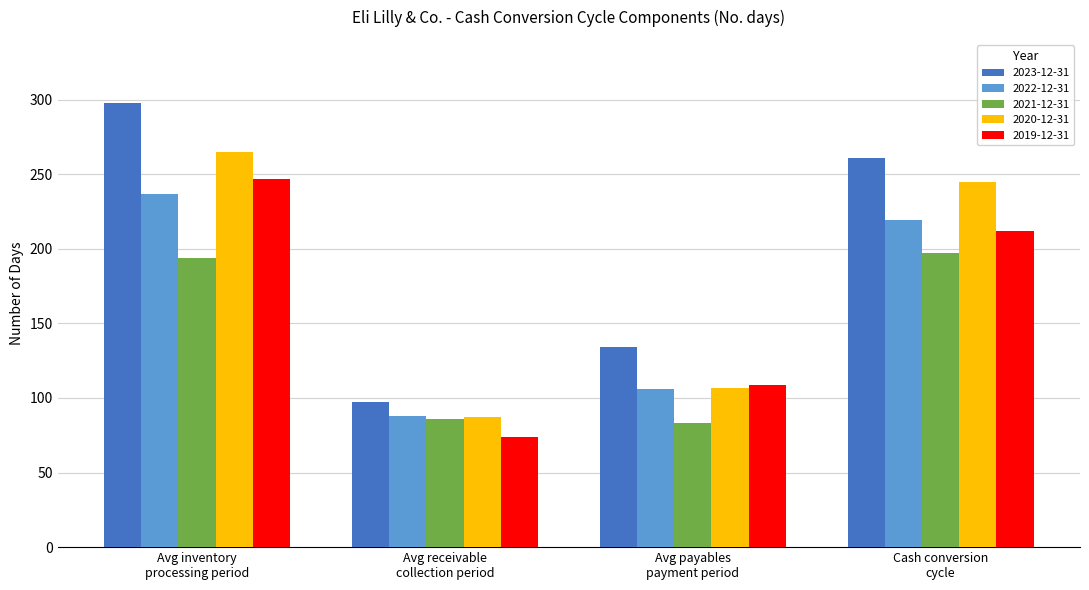

How many data points in 2019-12-31 are less than 212?

2